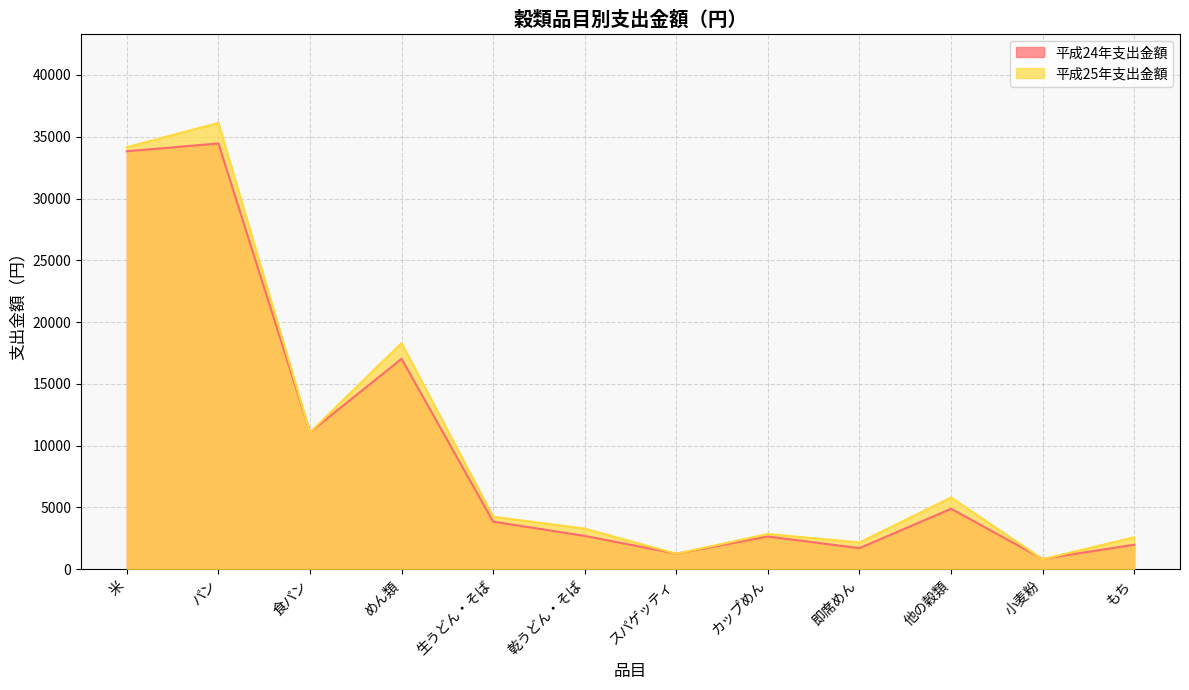

What is the average value of the 平成24年支出金額 series?

9680